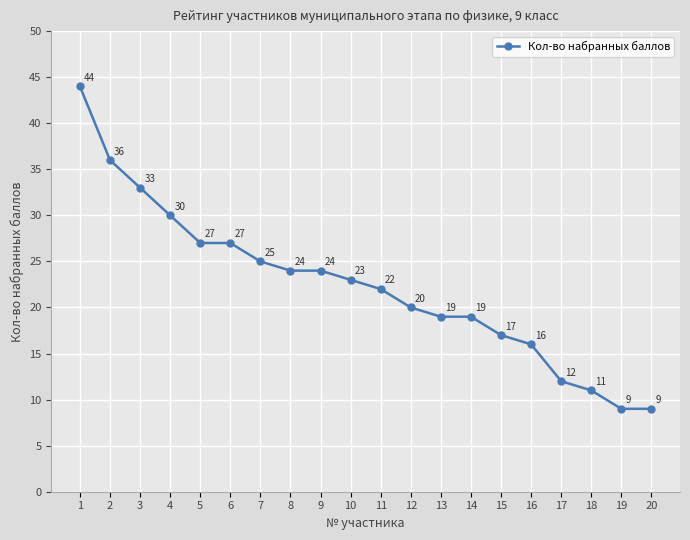

Where does the data first go above 23?

1